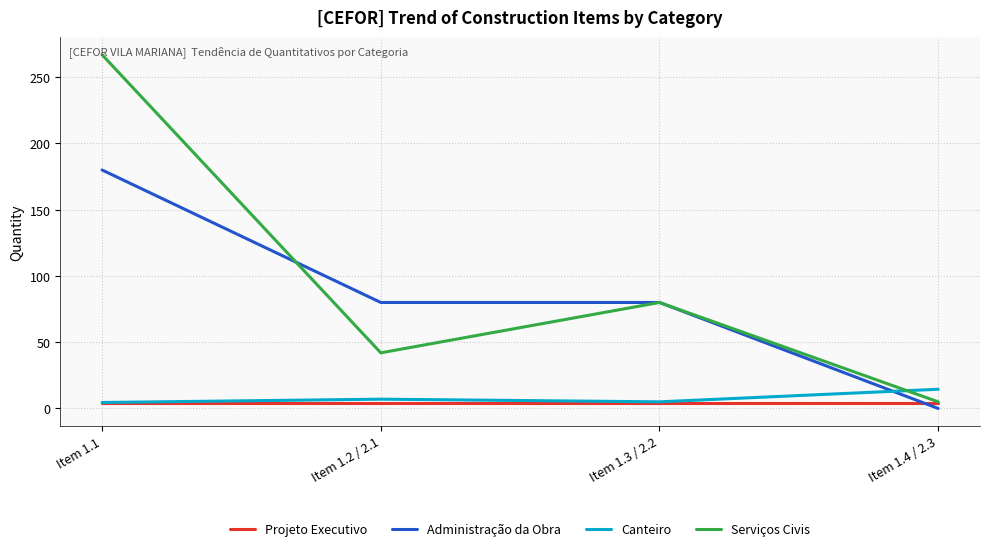

True or false: Administração da Obra has a value of 80.0 at Item 1.3 / 2.2.

True